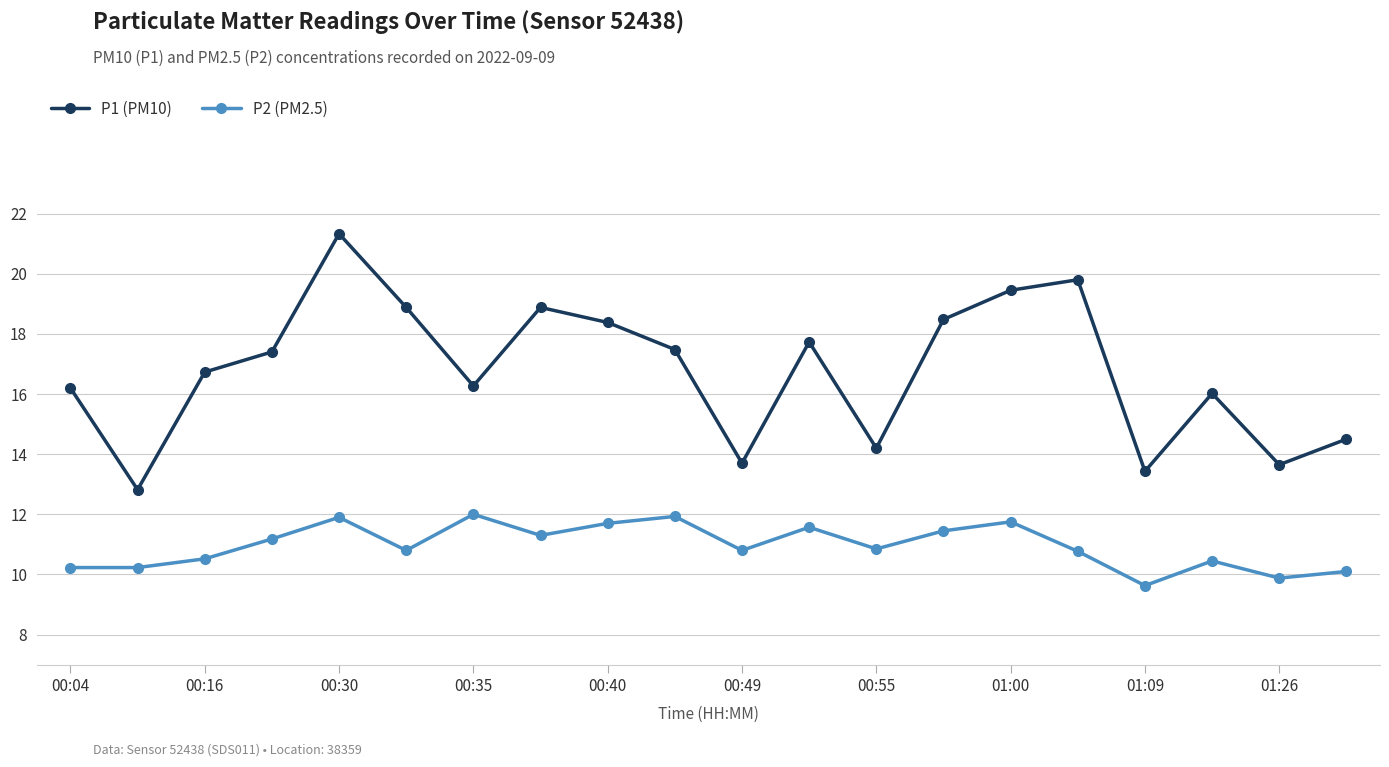

True or false: P1 (PM10) and P2 (PM2.5) cross at least once.

False